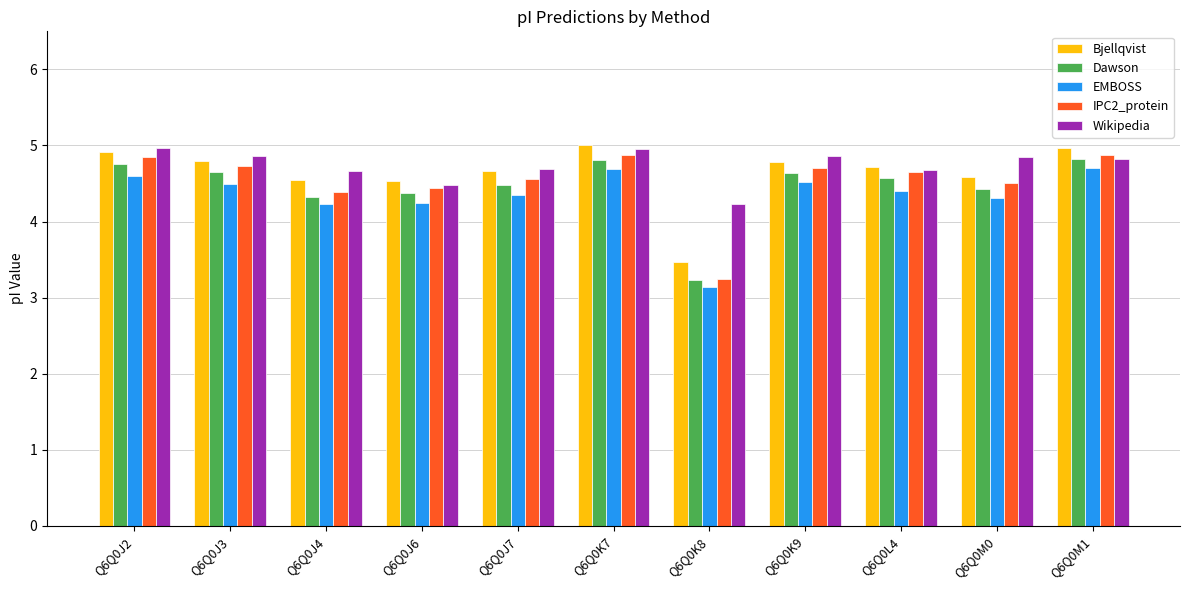

How many bars are there in each group?

5